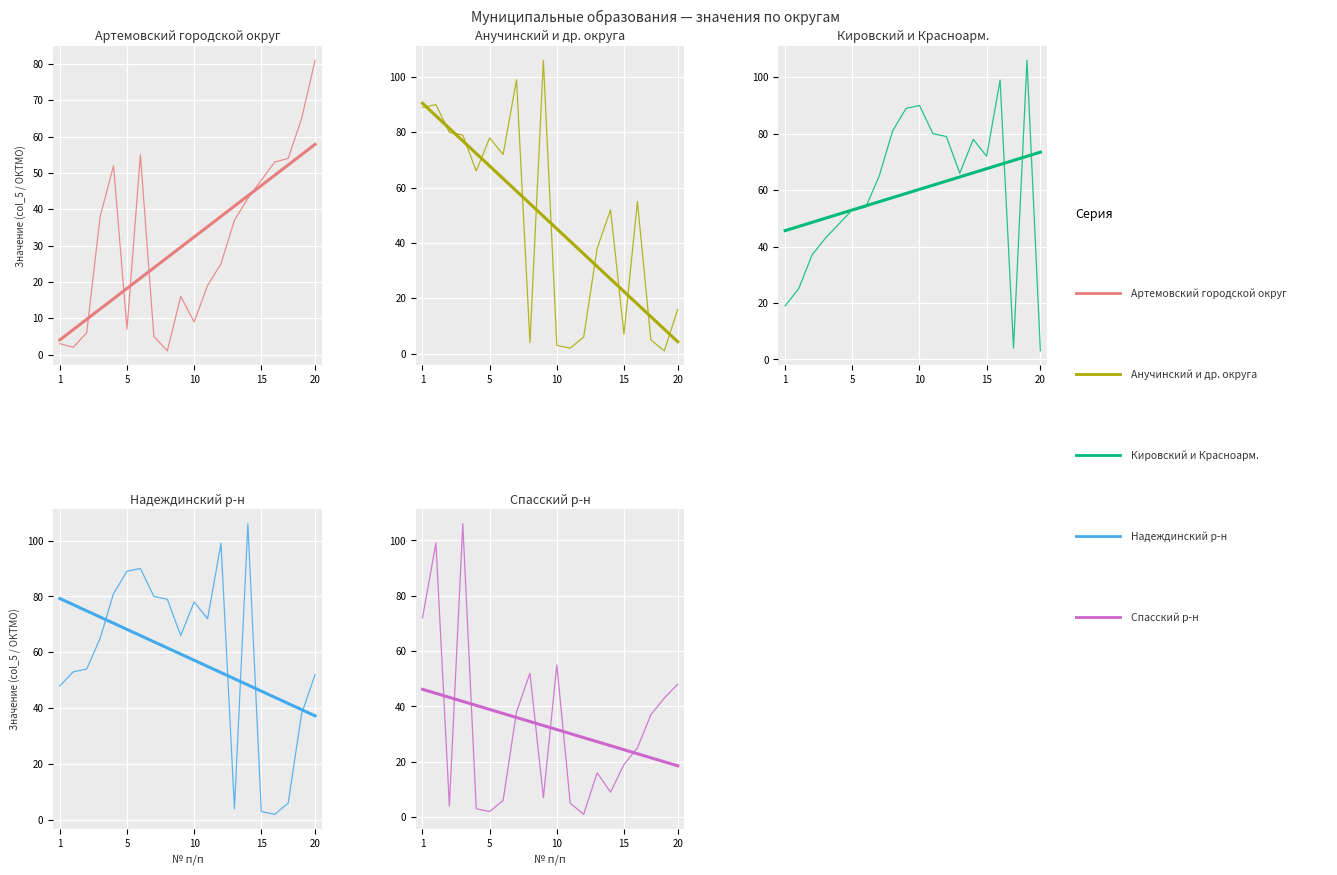

How many times do Артемовский городской округ and Анучинский и др. округа cross each other?

5